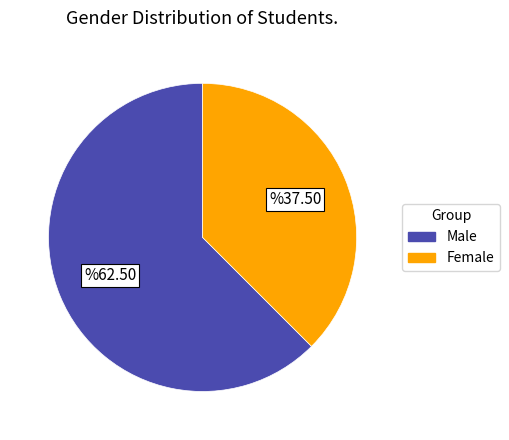

Is there a majority slice in this chart?

Yes